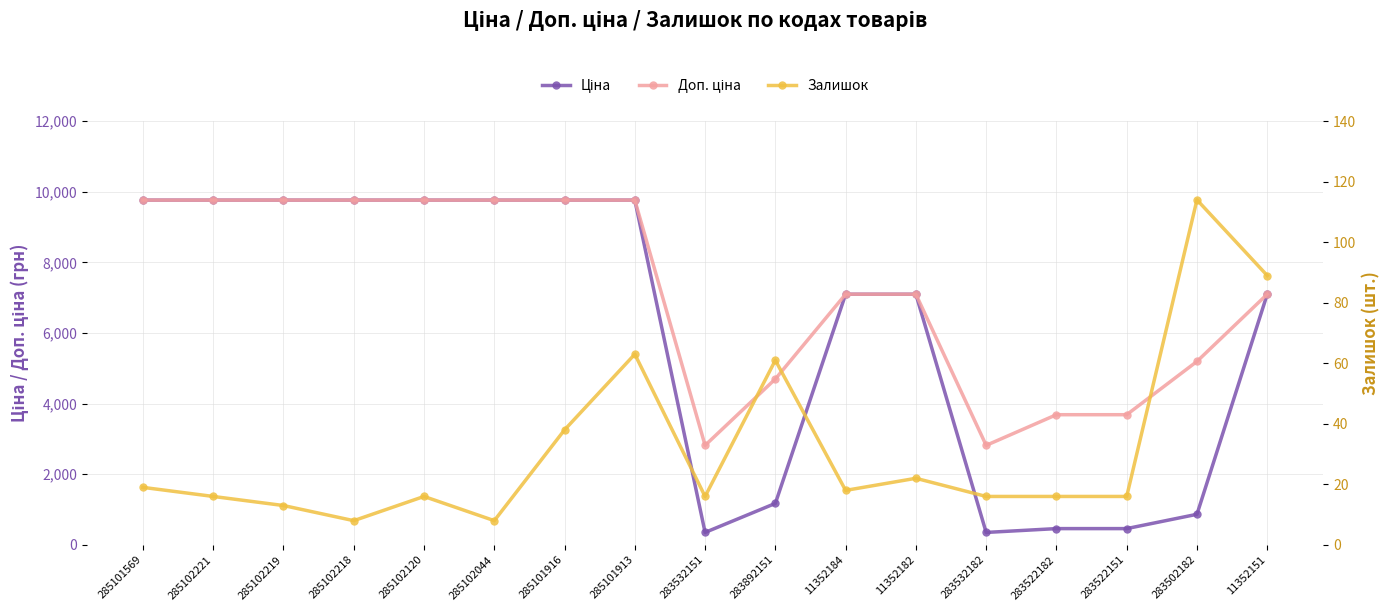

Count the number of categories in the chart.

17